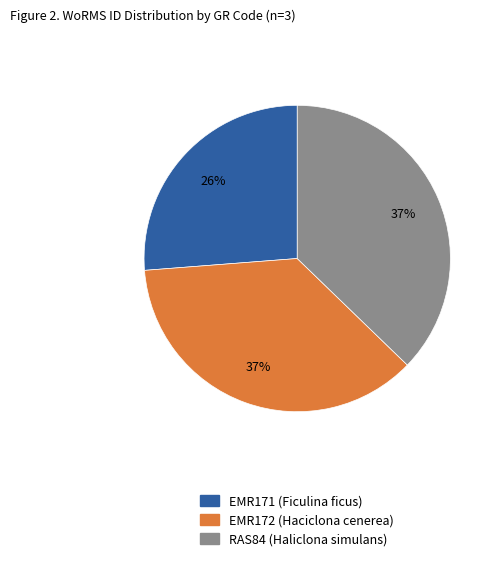

To the nearest percent, what is the difference between the largest and smallest slice percentages?

11%